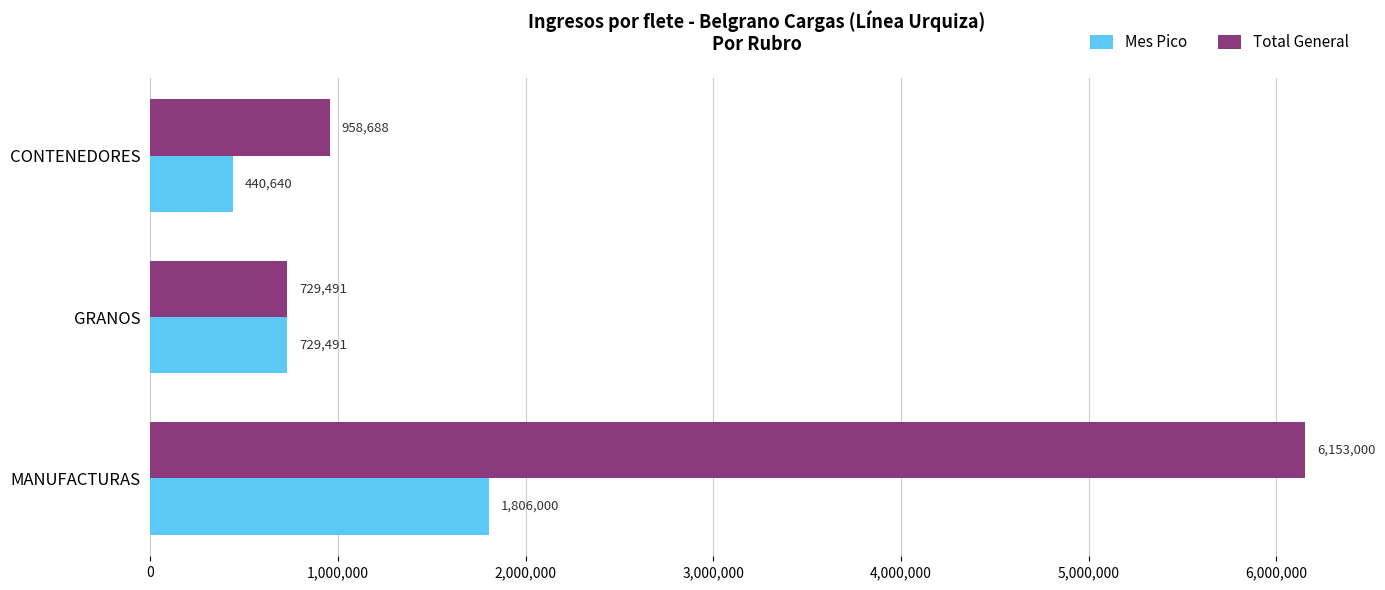

What is the difference between the Mes Pico values at CONTENEDORES and GRANOS?

288851